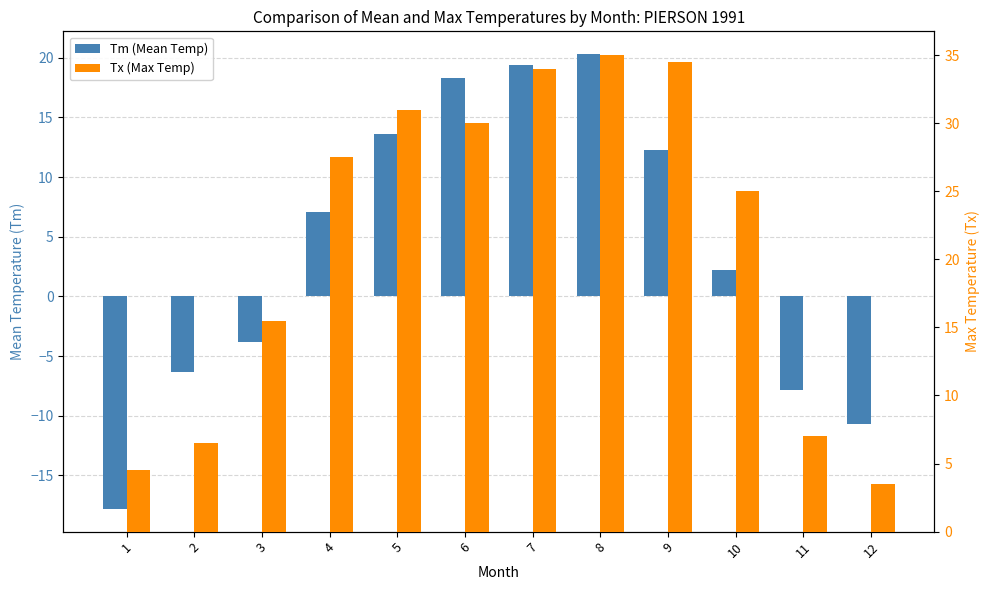

At how many categories does at least one series exceed 3?

12